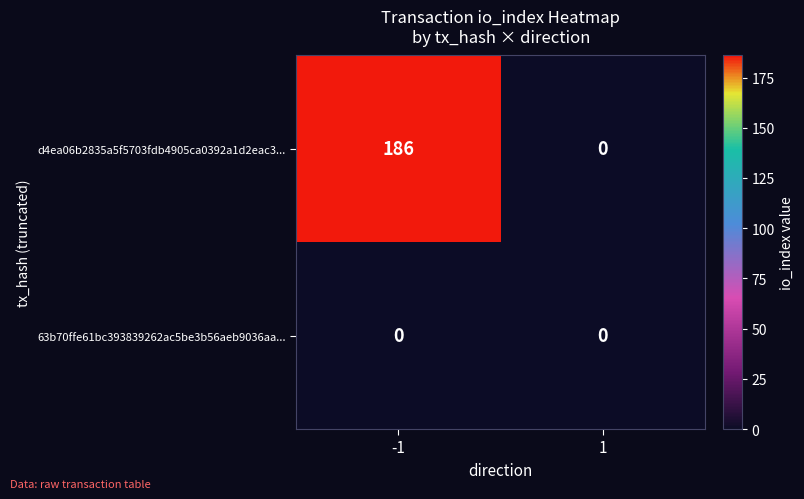

What is the total value across all series at -1?

186